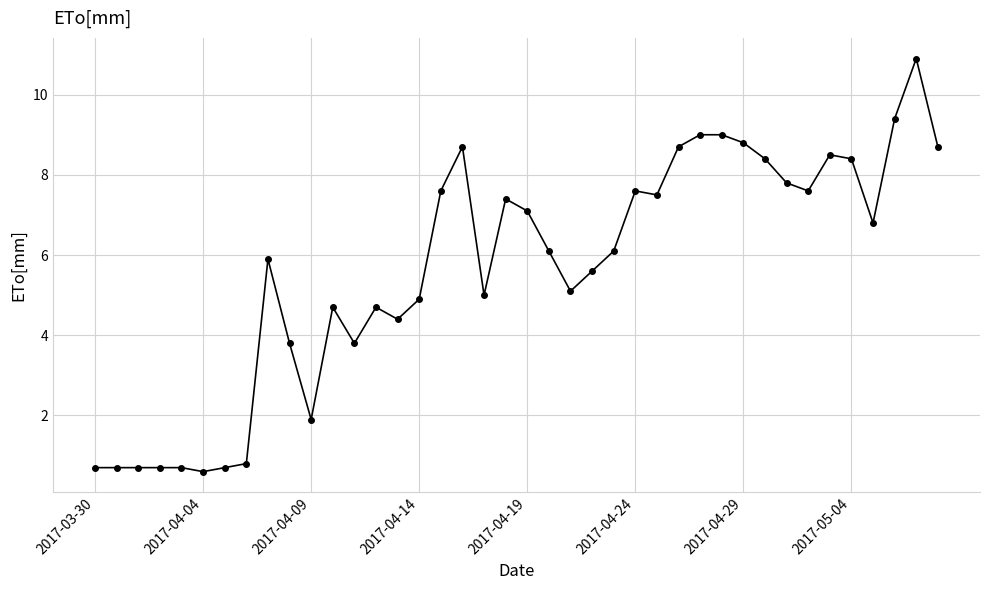

True or false: there are more than 1 points higher than both neighbors.

True